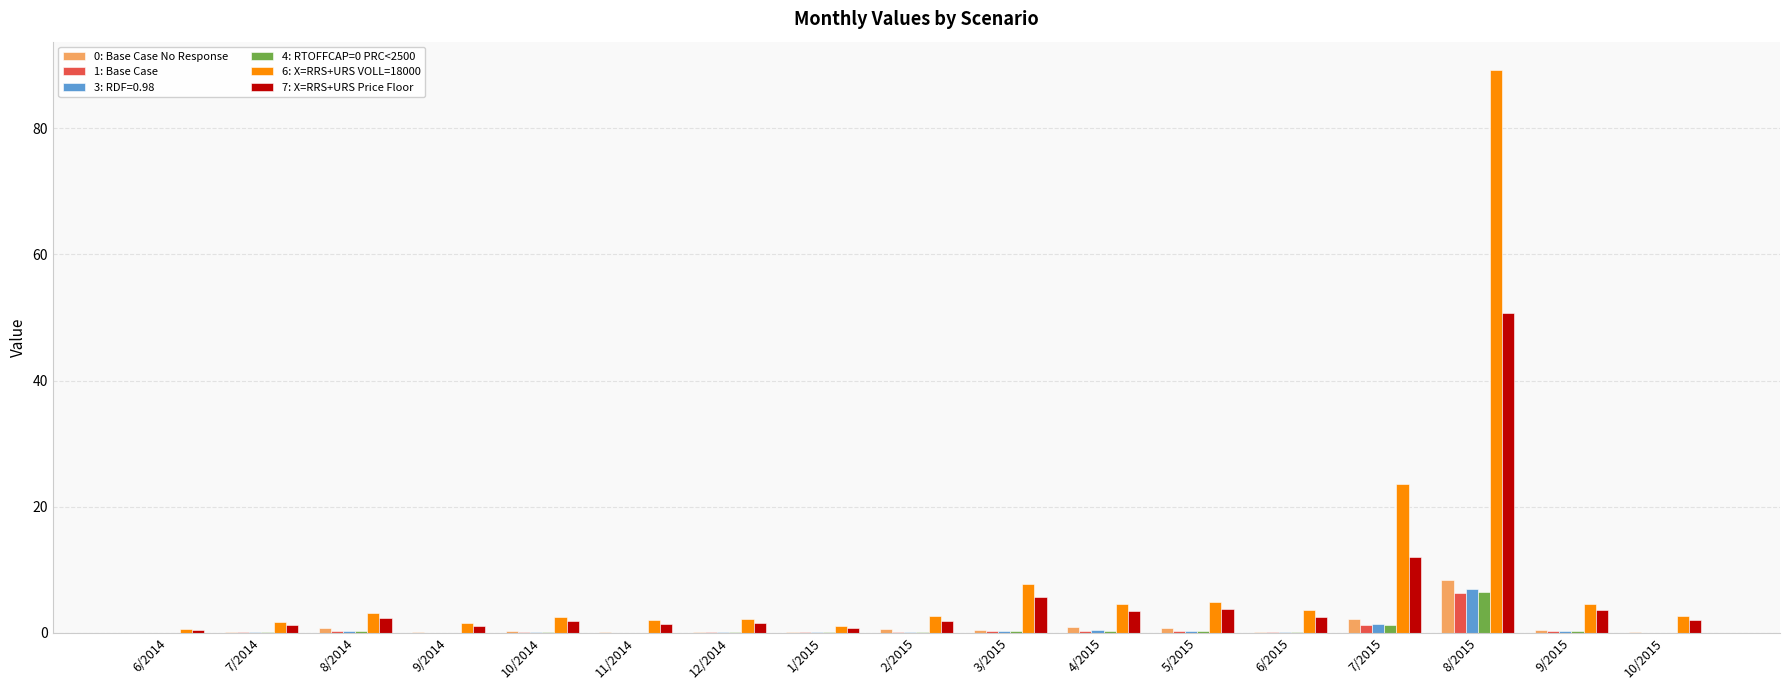

How many groups of bars are there?

17